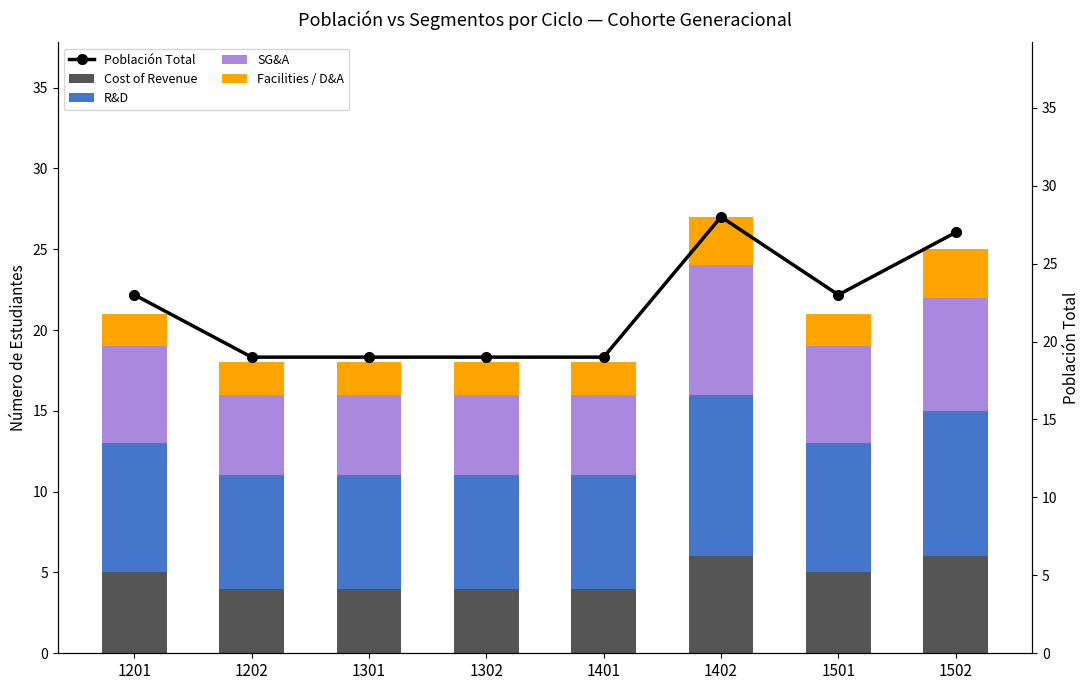

Which has a higher value, 1301 or 1502?

1502